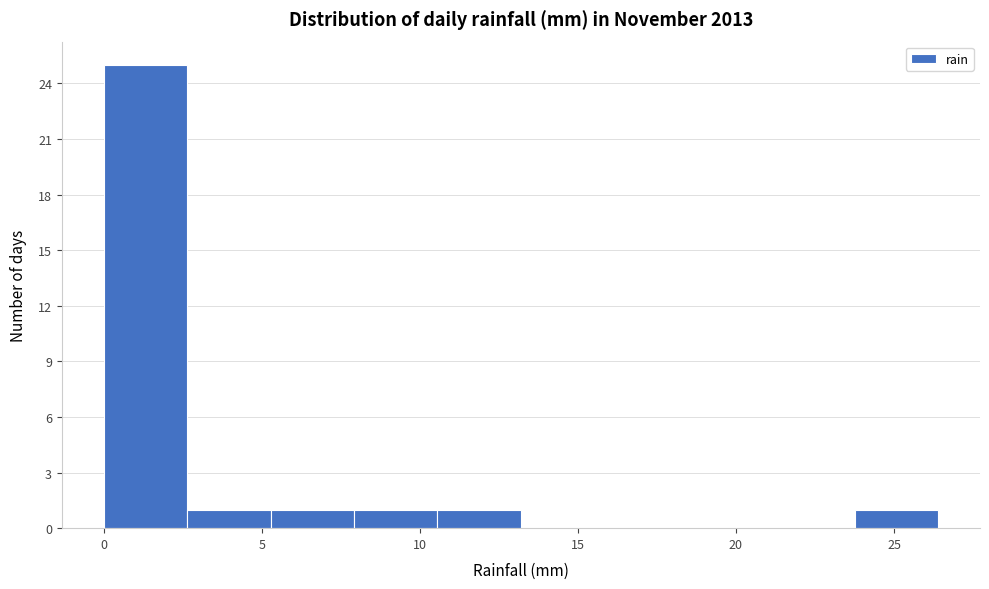

Reading left to right, list every bar in this chart as the range it spans on the x-axis followed by its height. Neither the bar edges nor the heights are printed on the chart, so give them approximately, as read against the axes.

0.0 to 2.5: 25
2.5 to 5.5: 1
5.5 to 8.0: 1
8.0 to 10.5: 1
10.5 to 13.0: 1
13.0 to 16.0: 0
16.0 to 18.5: 0
18.5 to 21.0: 0
21.0 to 24.0: 0
24.0 to 26.5: 1